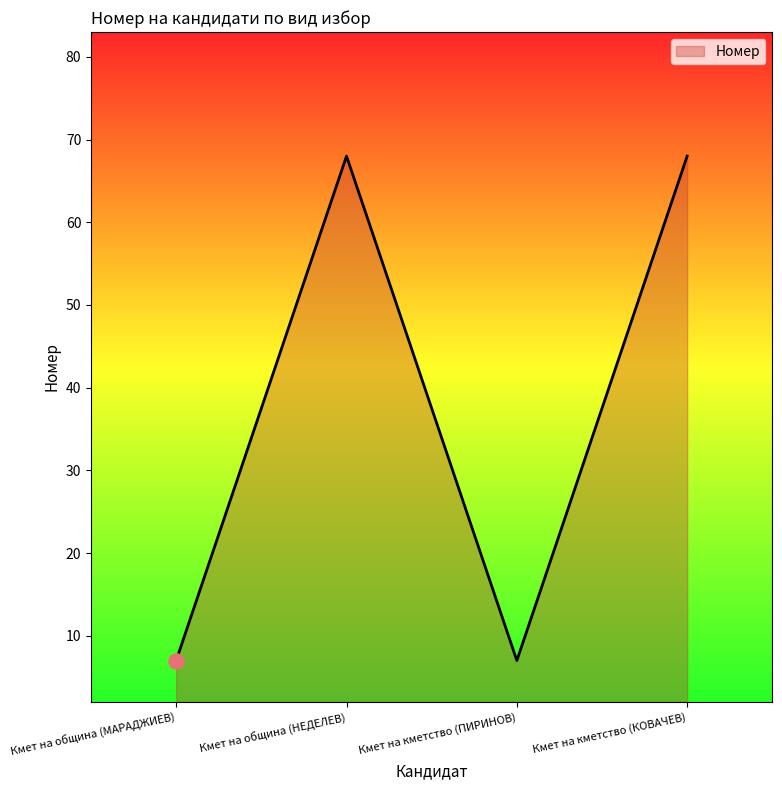

Approximately how many times larger is the value at Кмет на кметство (ПИРИНОВ) compared to Кмет на община (МАРАДЖИЕВ)?

1.0